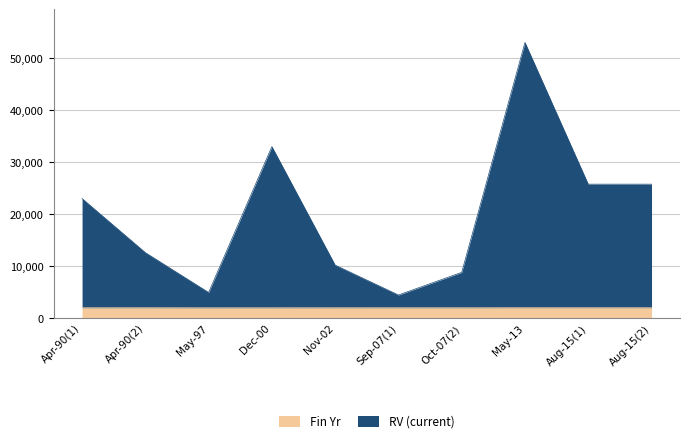

The value of Fin Yr at Apr-90(2) is 2014. True or false?

True